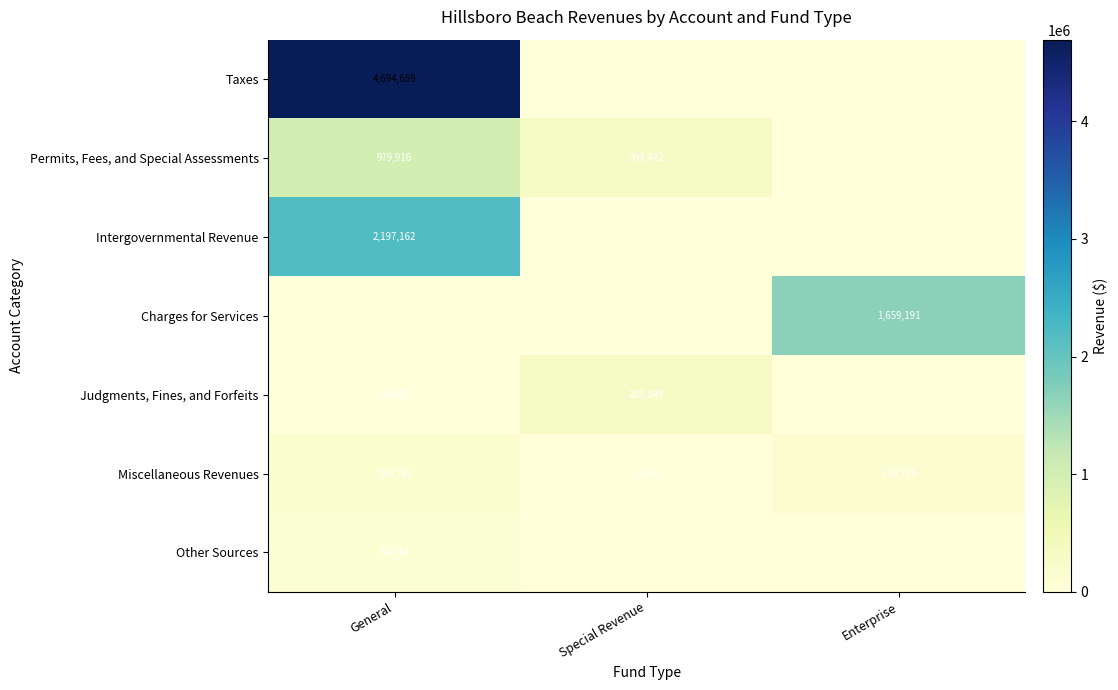

What is the difference between the second highest and minimum values in the Miscellaneous Revenues series?

129291